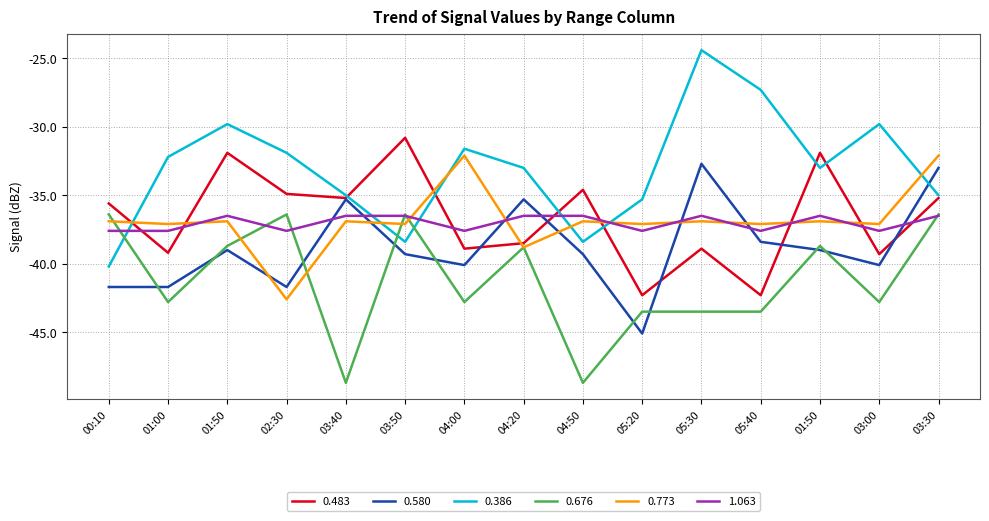

Is the value of 0.676 at 03:40 greater than the value of 0.386 at 02:30?

No